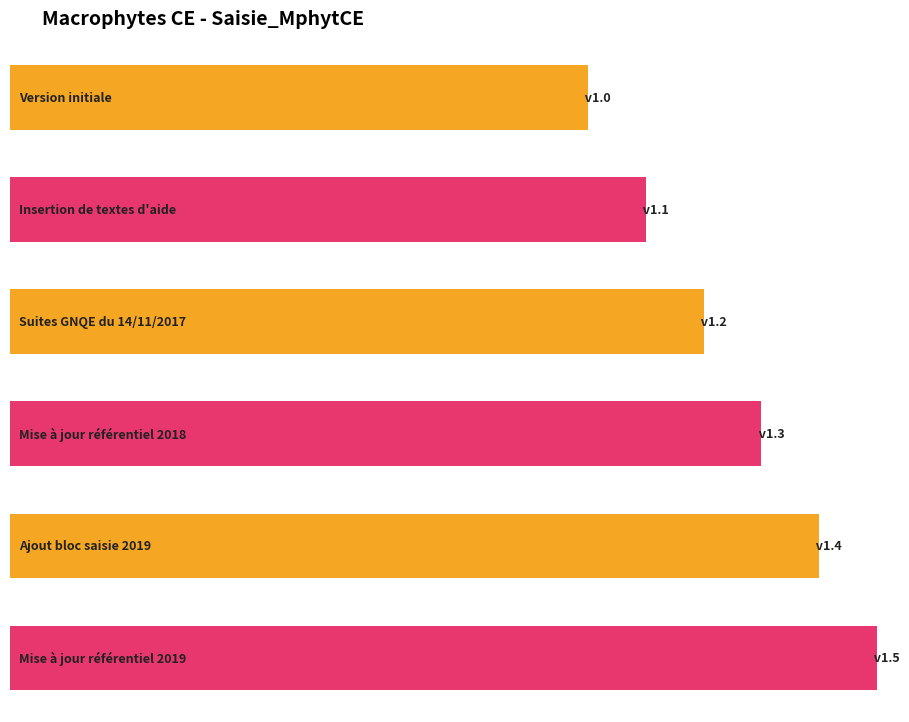

Reading left to right, what are all the values shown in this chart?

Version initiale=1.0	Insertion de textes d'aide=1.1	Suites GNQE du 14/11/2017=1.2	Mise à jour référentiel 2018=1.3	Ajout bloc saisie 2019=1.4	Mise à jour référentiel 2019=1.5